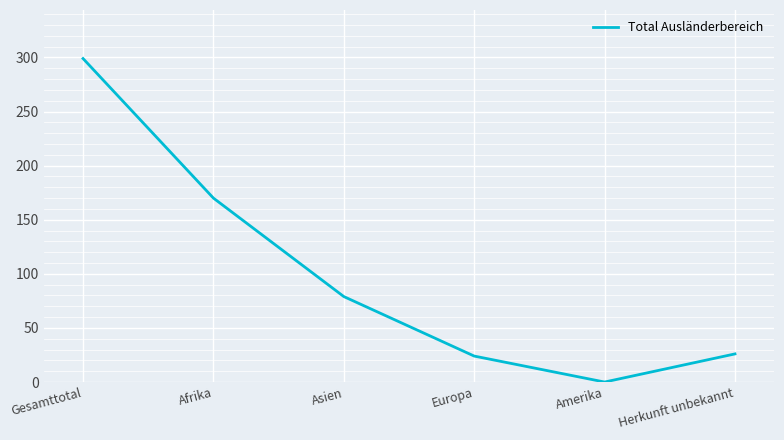

Where is the first local minimum?

Amerika